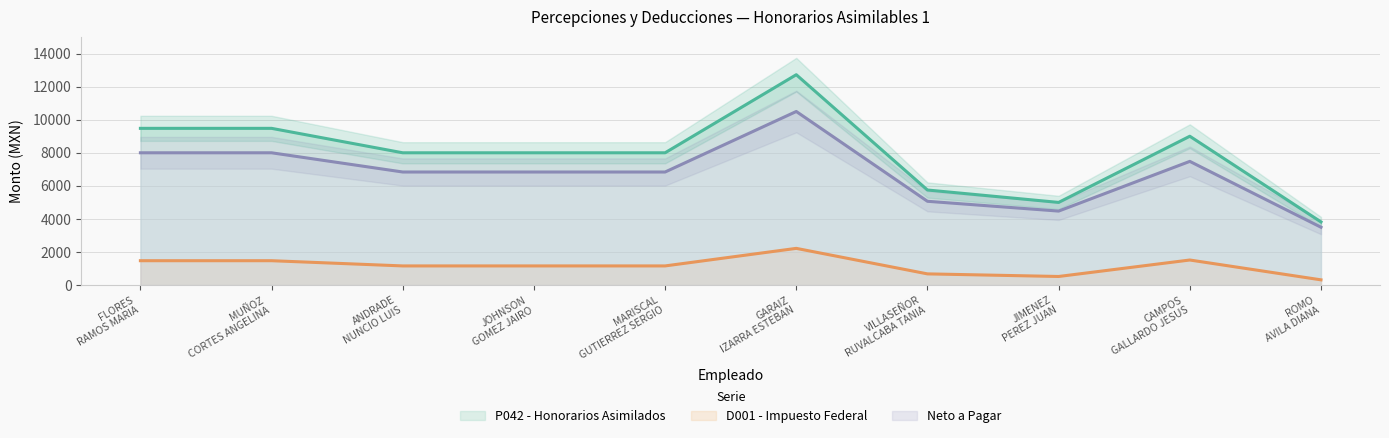

True or false: Neto a Pagar and P042 - Honorarios Asimilados cross at least once.

False